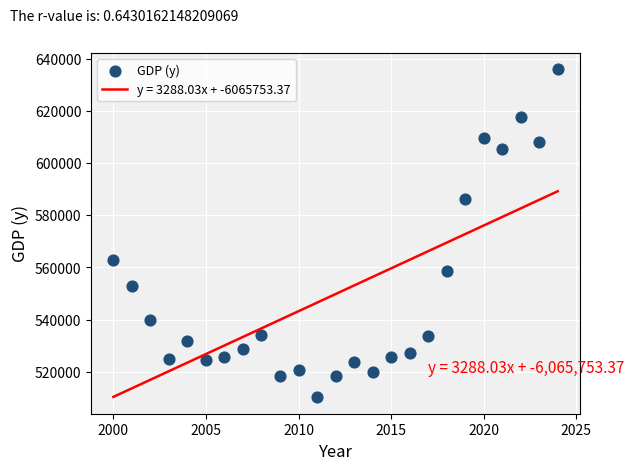

What is the range of Y values (max minus min)?

126006